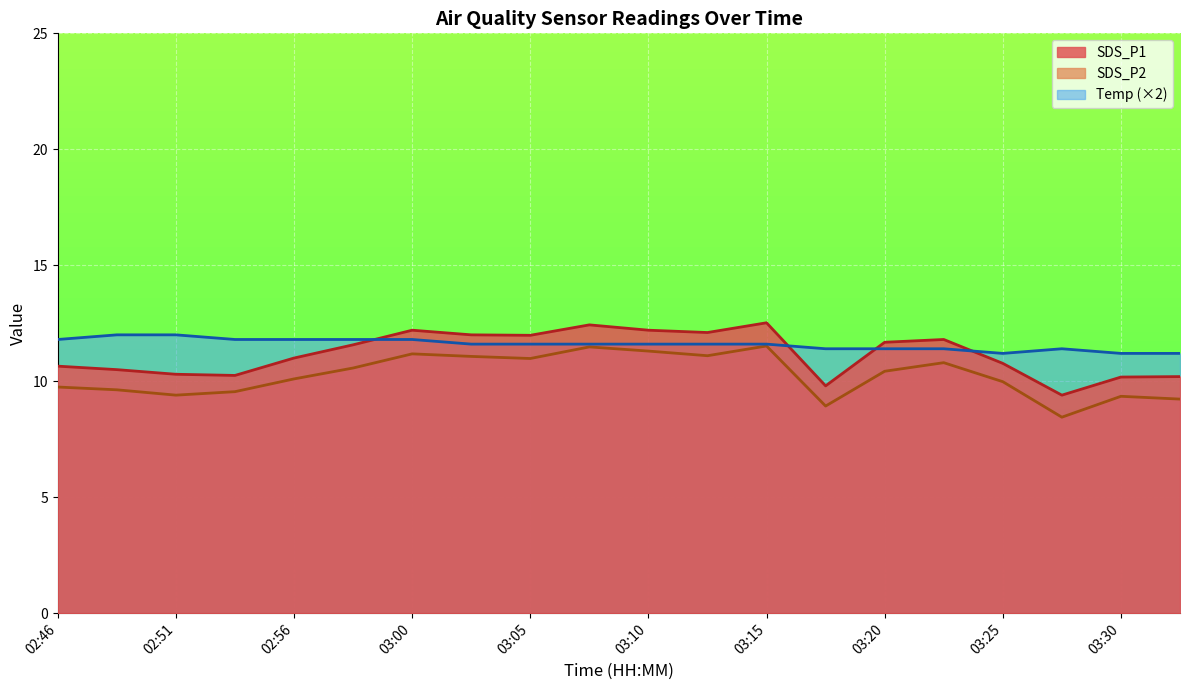

Reading left to right, list all the values displayed in this chart.

SDS_P1: 10.7	10.5	10.3	10.2	11.0	11.6	12.2	12.0	12.0	12.4	12.2	12.1	12.5	9.8	11.7	11.8	10.8	9.4	10.2	10.2
SDS_P2: 9.8	9.6	9.4	9.6	10.1	10.6	11.2	11.1	11.0	11.5	11.3	11.1	11.5	8.9	10.4	10.8	10.0	8.4	9.3	9.2
Temp: 11.8	12.0	12.0	11.8	11.8	11.8	11.8	11.6	11.6	11.6	11.6	11.6	11.6	11.4	11.4	11.4	11.2	11.4	11.2	11.2